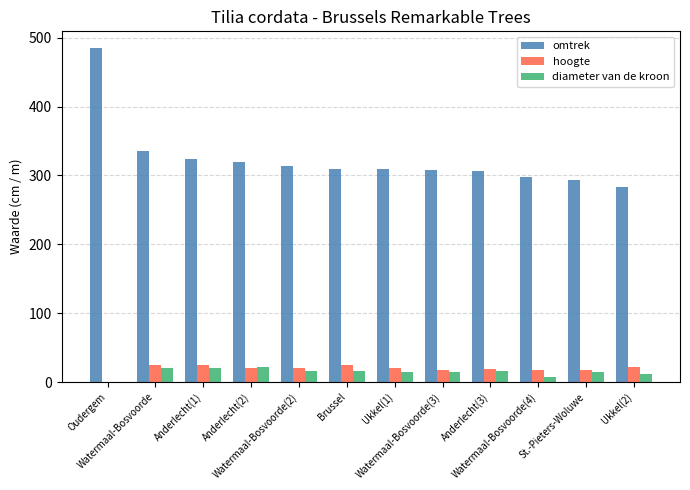

How many values in diameter van de kroon are above zero?

11